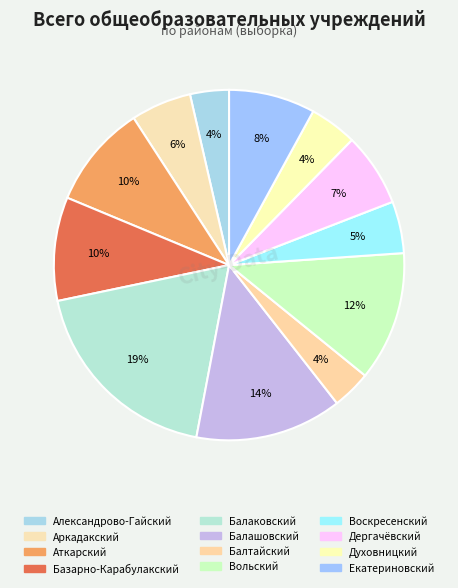

What portion of the pie excludes Духовницкий?

95.6%